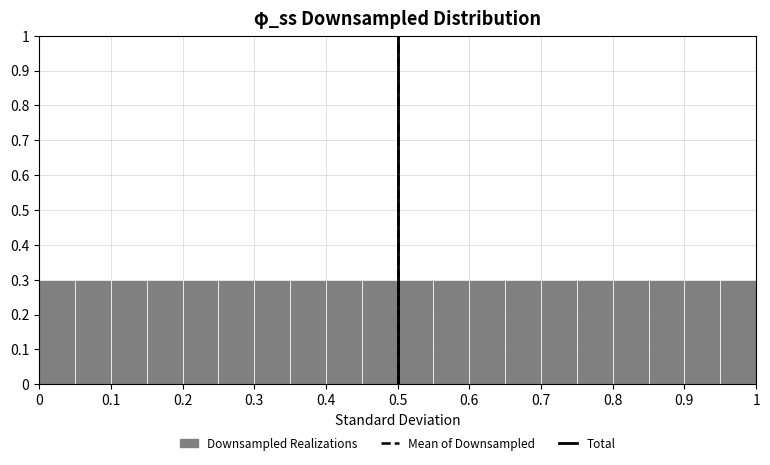

Reading left to right, list every bar in this chart as the range it spans on the x-axis followed by its height. The values are not printed on the chart, so give them approximately, as read against the axis.

0.00 to 0.05: 0.3
0.05 to 0.10: 0.3
0.10 to 0.15: 0.3
0.15 to 0.20: 0.3
0.20 to 0.25: 0.3
0.25 to 0.30: 0.3
0.30 to 0.35: 0.3
0.35 to 0.40: 0.3
0.40 to 0.45: 0.3
0.45 to 0.50: 0.3
0.50 to 0.55: 0.3
0.55 to 0.60: 0.3
0.60 to 0.65: 0.3
0.65 to 0.70: 0.3
0.70 to 0.75: 0.3
0.75 to 0.80: 0.3
0.80 to 0.85: 0.3
0.85 to 0.90: 0.3
0.90 to 0.95: 0.3
0.95 to 1.00: 0.3